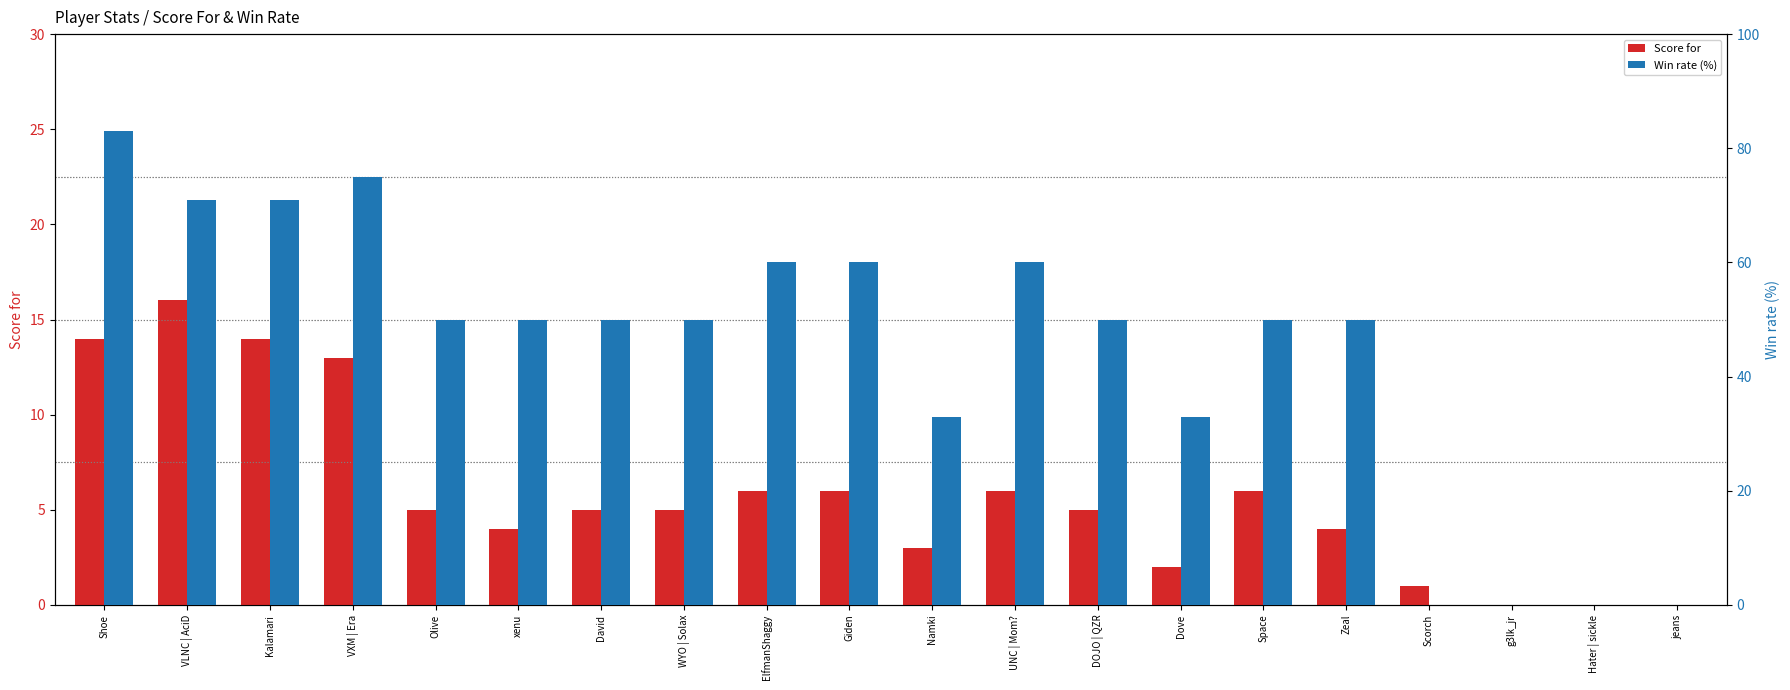

Reading right to left, list all the values displayed in this chart.

Score for: jeans=0	Hater | sickle=0	g3lk_jr=0	Scorch=1	Zeal=4	Space=6	Dove=2	DOJO | QZR=5	UNC | Mom?=6	Namki=3	Giden=6	ElfmanShaggy=6	WYO | Solax=5	David=5	xenu=4	Olive=5	VXM | Era=13	Kalamari=14	VLNC | AciD=16	Shoe=14
Win rate (%): jeans=0	Hater | sickle=0	g3lk_jr=0	Scorch=0	Zeal=50	Space=50	Dove=33	DOJO | QZR=50	UNC | Mom?=60	Namki=33	Giden=60	ElfmanShaggy=60	WYO | Solax=50	David=50	xenu=50	Olive=50	VXM | Era=75	Kalamari=71	VLNC | AciD=71	Shoe=83